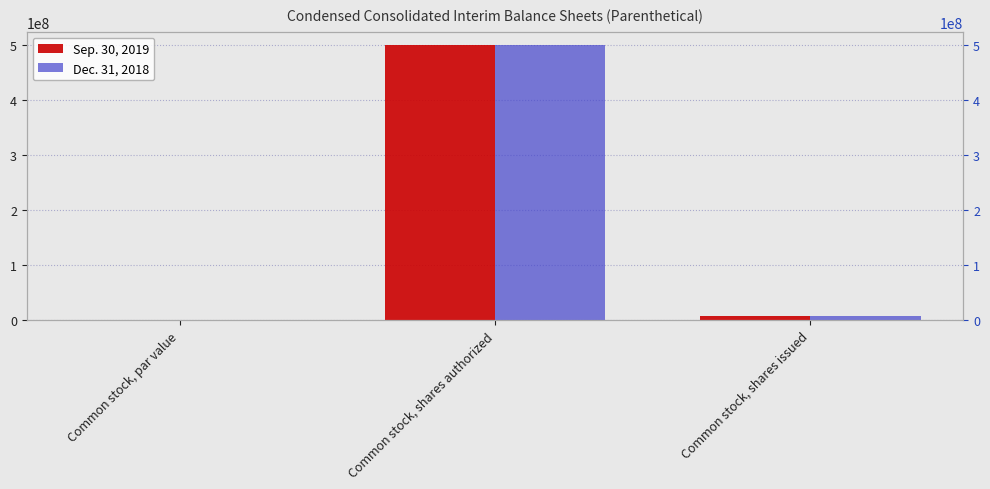

How many categories are shown in the chart?

3